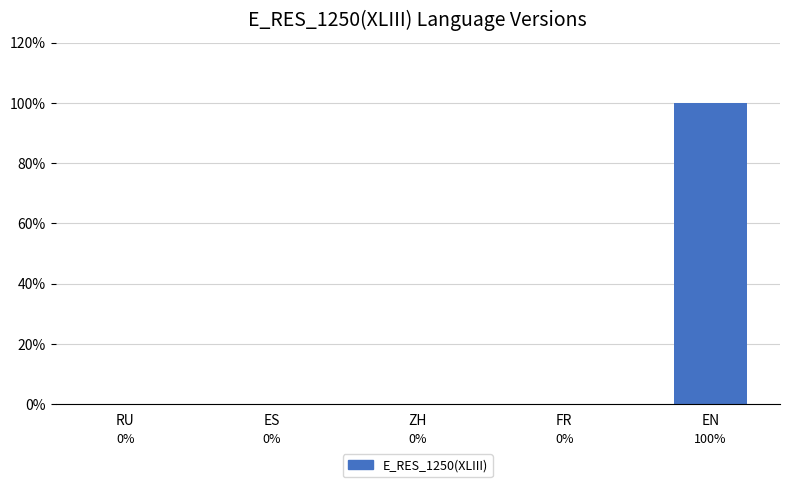

Are the bars horizontal?

No